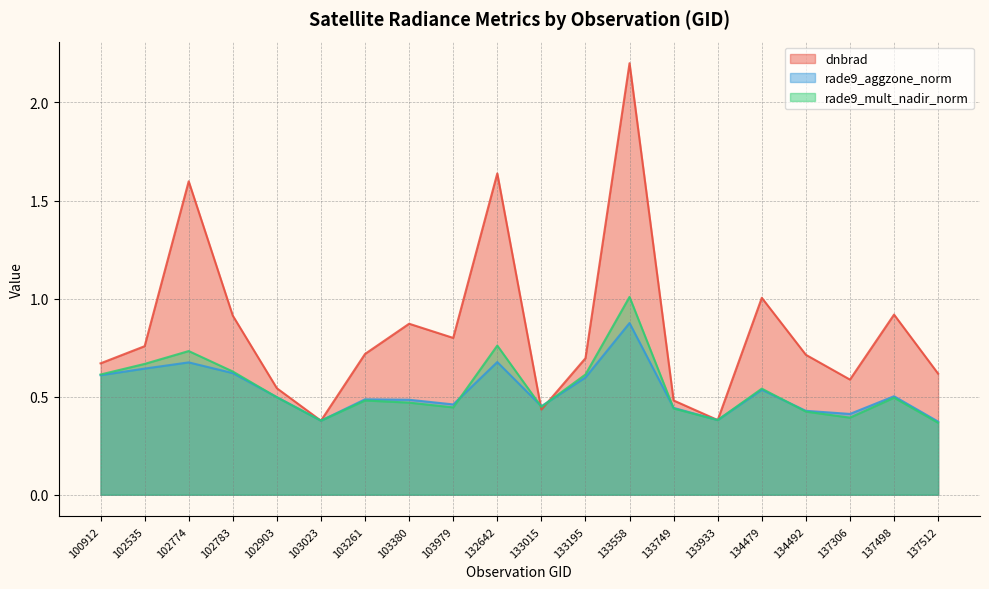

Which has a higher value, 133749 or 137512?

137512